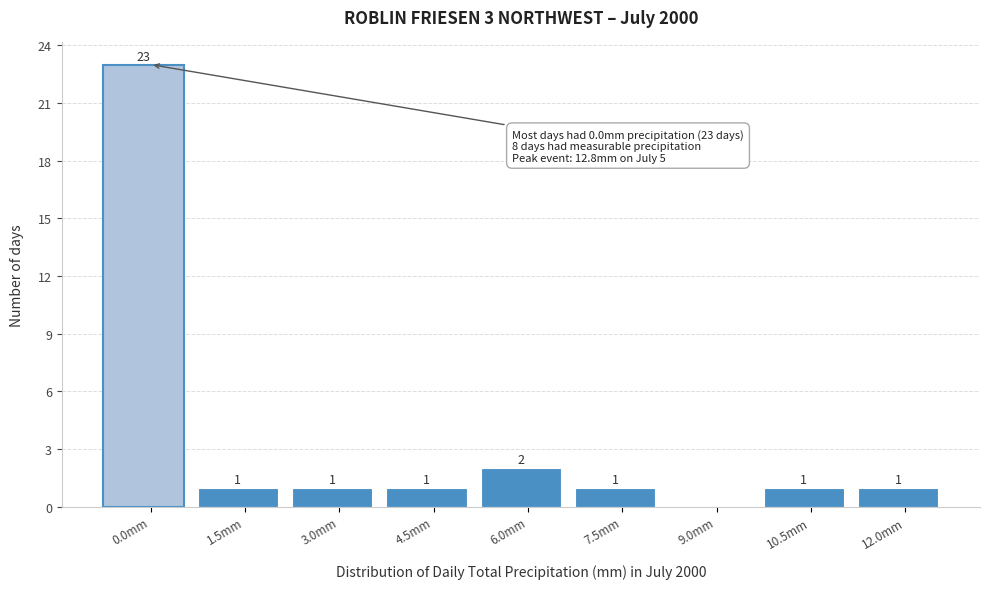

Reading right to left, list all the values displayed in this chart.

12.0mm=1	10.5mm=1	9.0mm=0	7.5mm=1	6.0mm=2	4.5mm=1	3.0mm=1	1.5mm=1	0.0mm=23